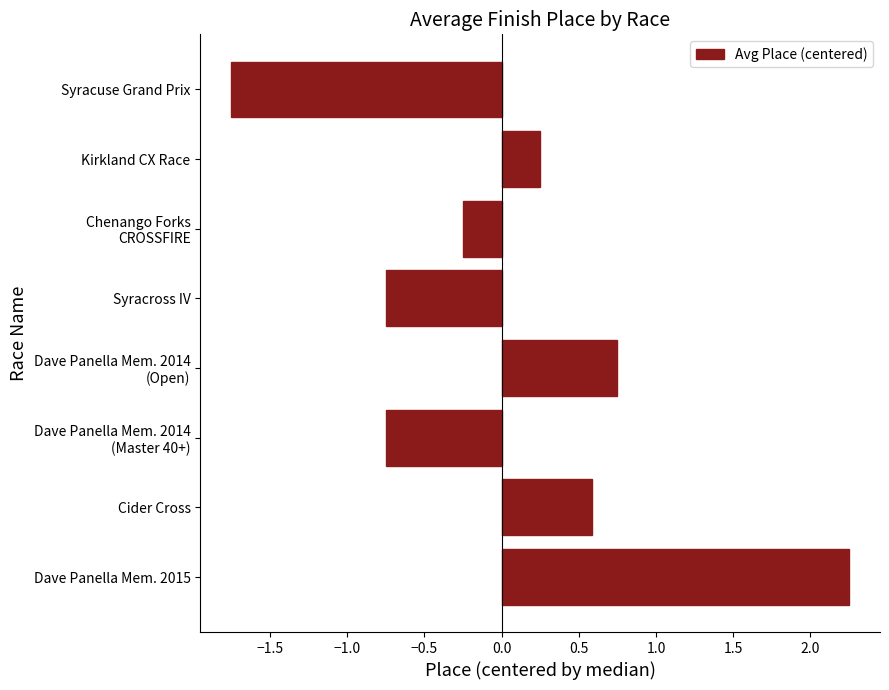

The chart shows a value of 0.4 at Cider Cross. True or false?

False